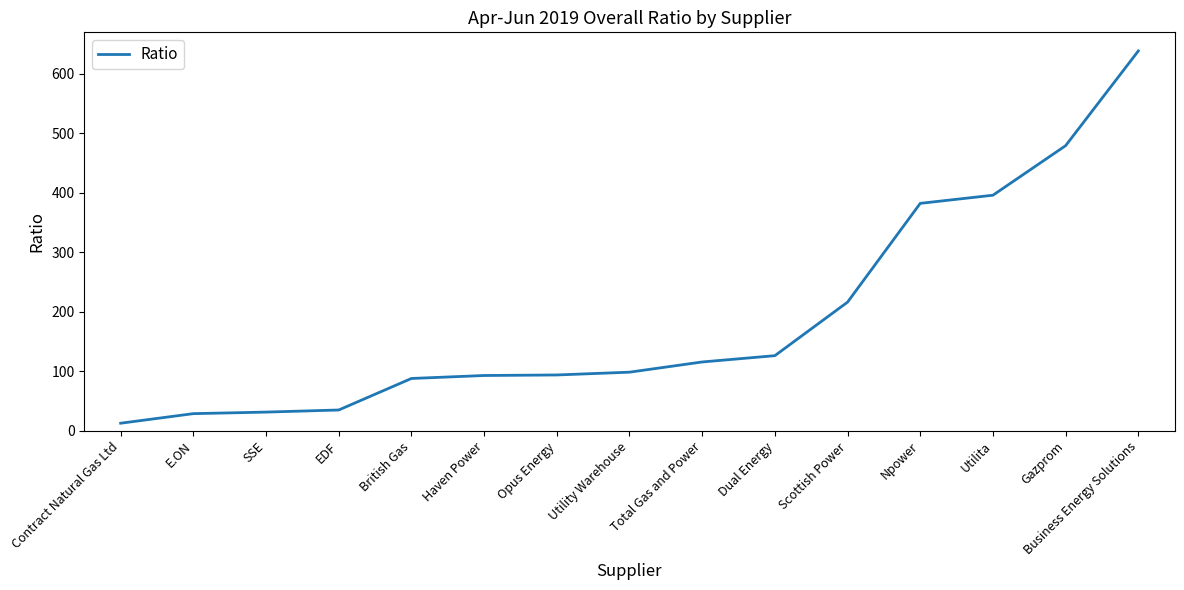

True or false: the data shows 88.0 at British Gas.

True